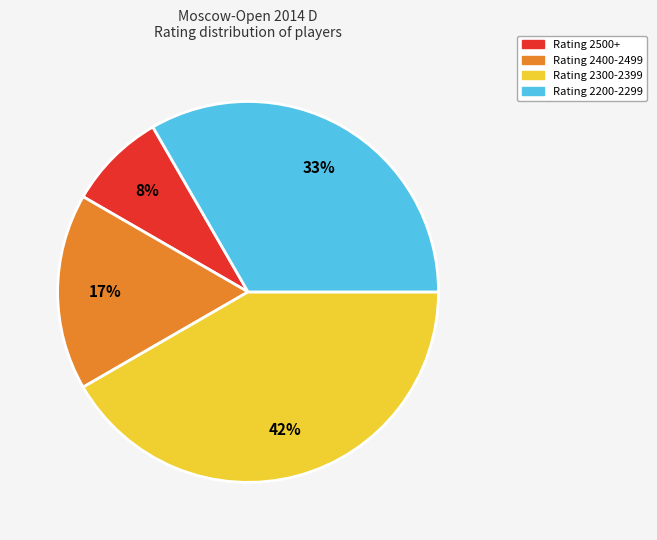

Does any single category account for the majority?

No